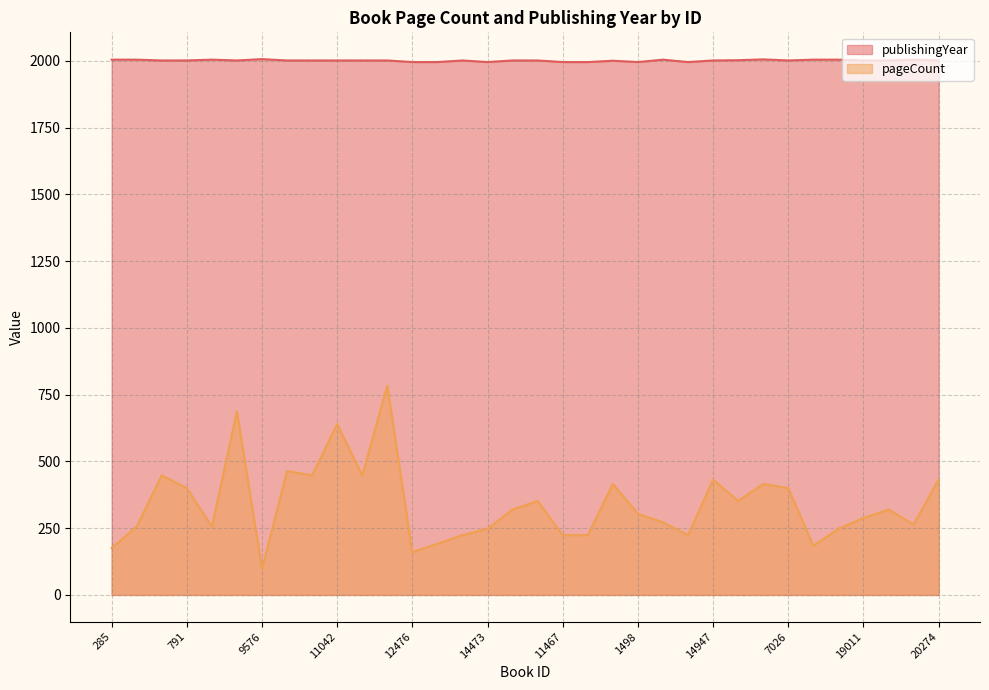

What is the sum of all publishingYear values?

68056